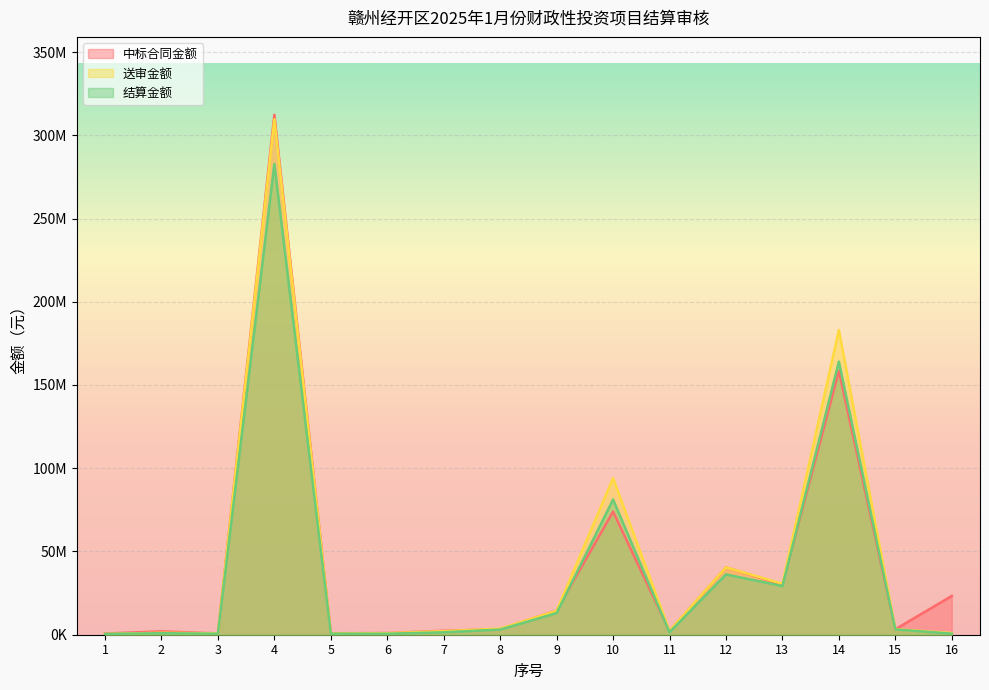

How many lines are shown in the chart?

3